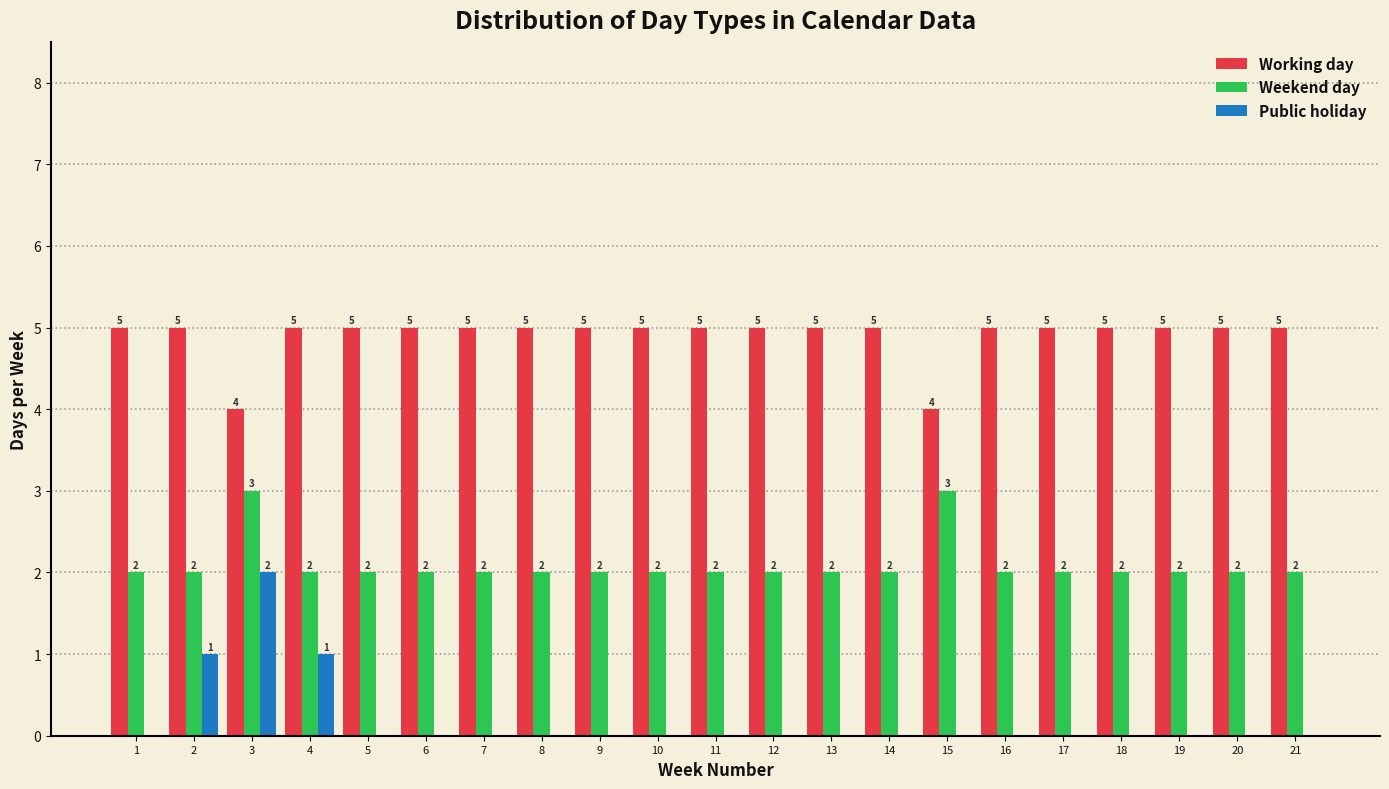

Reading left to right, what are all the values shown in this chart?

Working day: 1=5	2=5	3=4	4=5	5=5	6=5	7=5	8=5	9=5	10=5	11=5	12=5	13=5	14=5	15=4	16=5	17=5	18=5	19=5	20=5	21=5
Weekend day: 1=2	2=2	3=3	4=2	5=2	6=2	7=2	8=2	9=2	10=2	11=2	12=2	13=2	14=2	15=3	16=2	17=2	18=2	19=2	20=2	21=2
Public holiday: 1=0	2=1	3=2	4=1	5=0	6=0	7=0	8=0	9=0	10=0	11=0	12=0	13=0	14=0	15=0	16=0	17=0	18=0	19=0	20=0	21=0